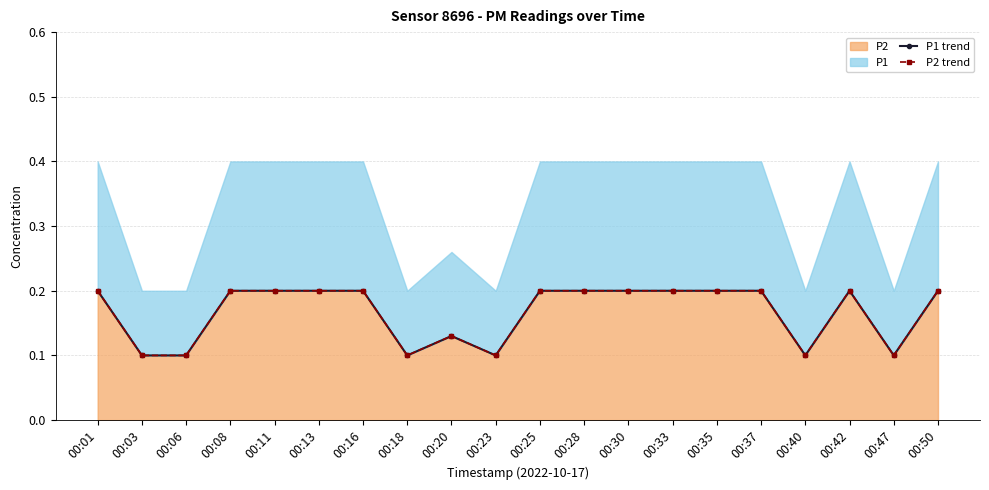

Which label corresponds to the largest value in the chart?

00:01